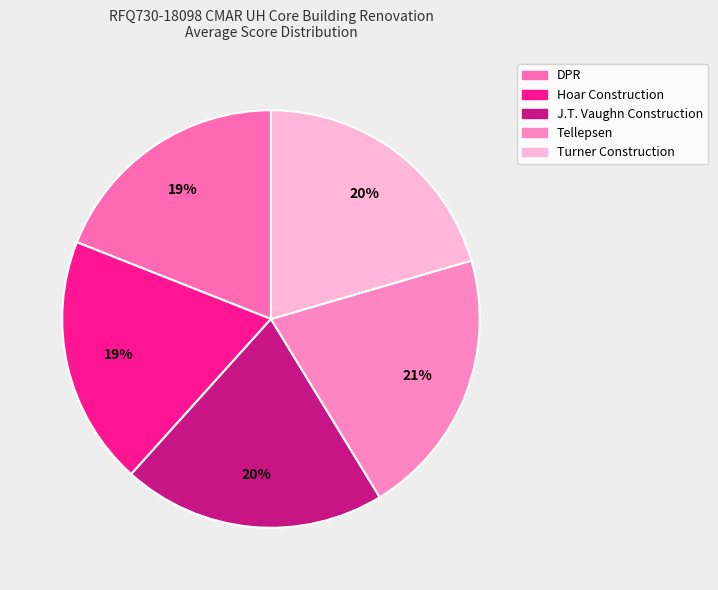

What percentage do Turner Construction and Hoar Construction together represent?

39.8%